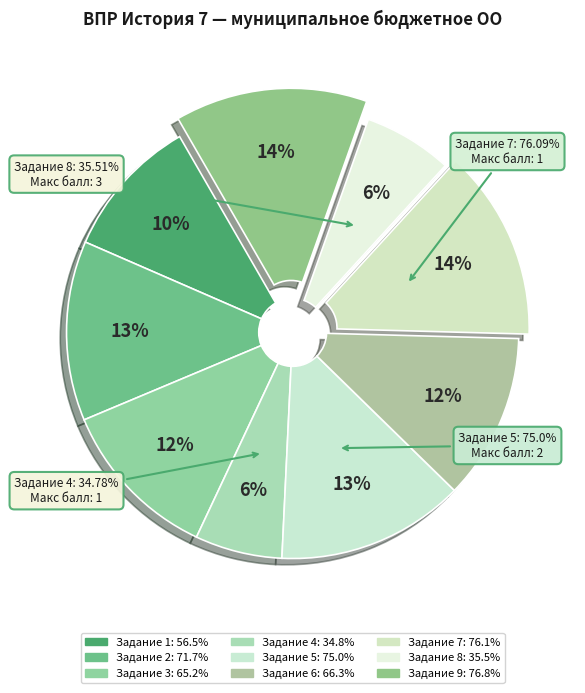

To the nearest percent, what is the combined percentage of 2 and 9?

27%